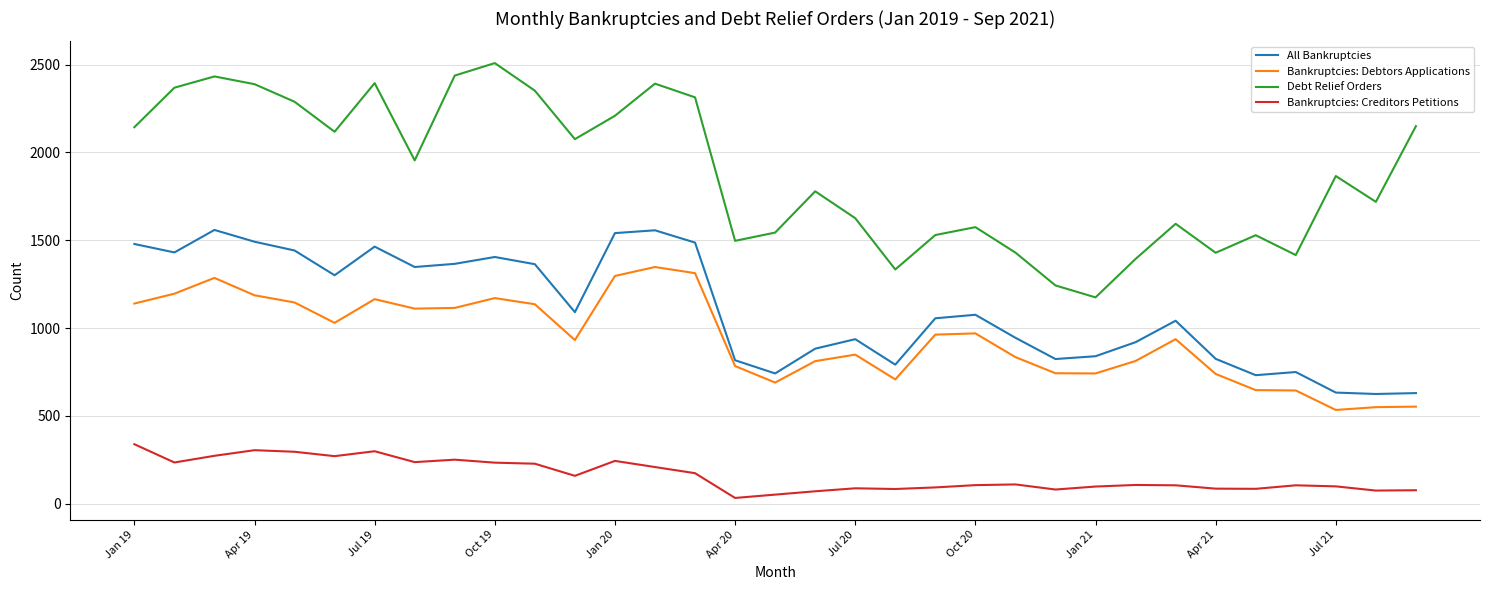

What is the lowest value of the Debt Relief Orders series?

1175